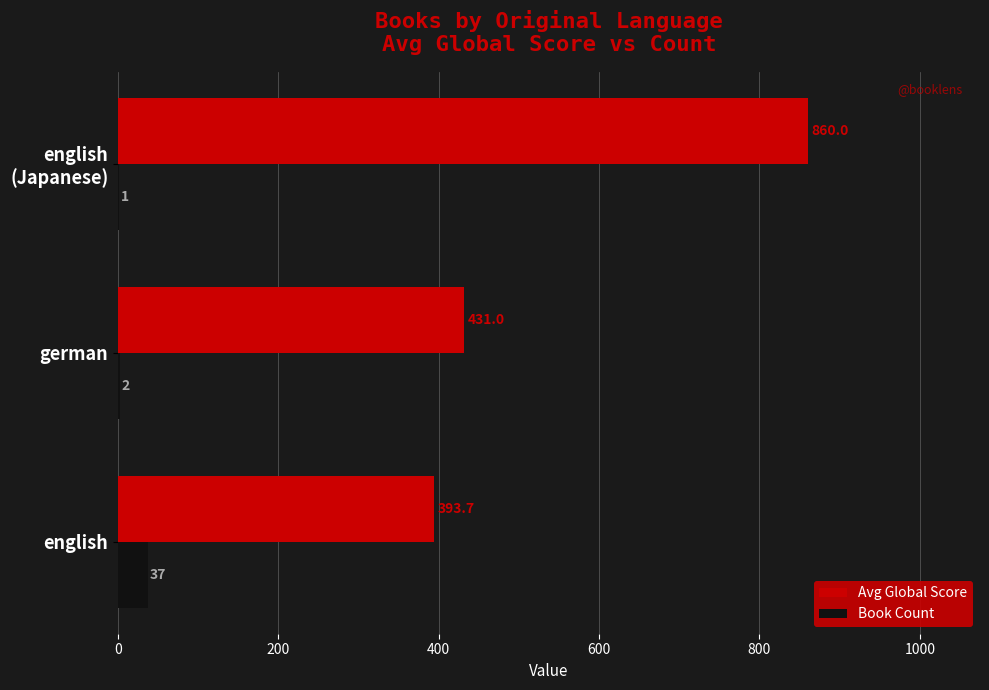

What is the highest value of the Book Count series?

37.0